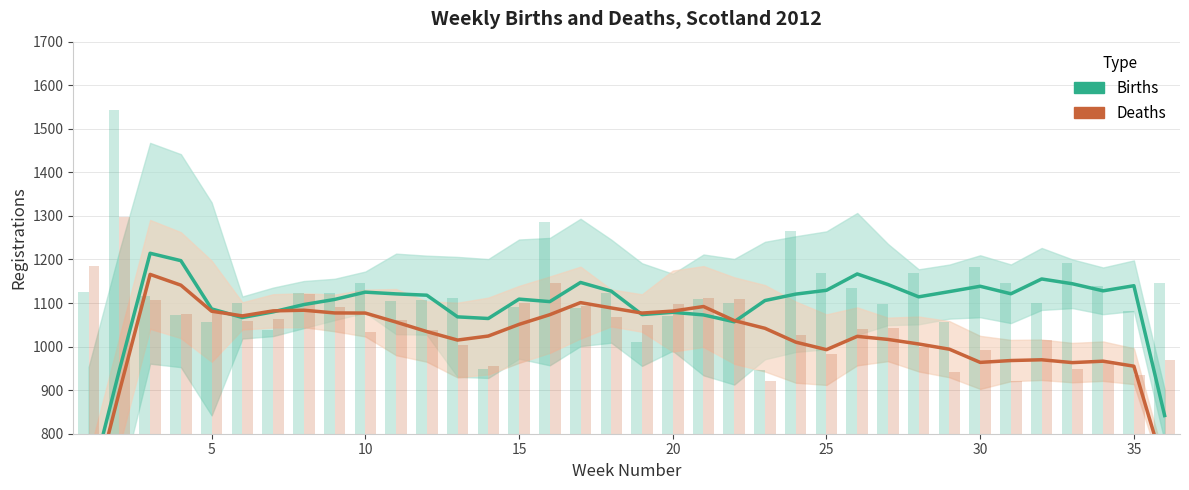

Is it true that Births equals 428.6 at 17?

False